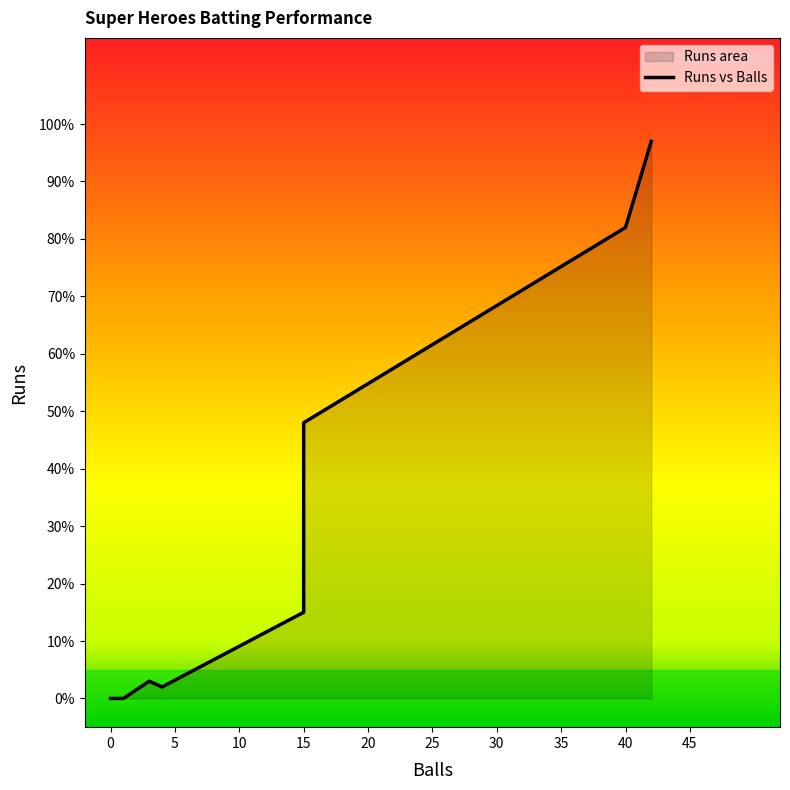

The value at 15 is 23. True or false?

False